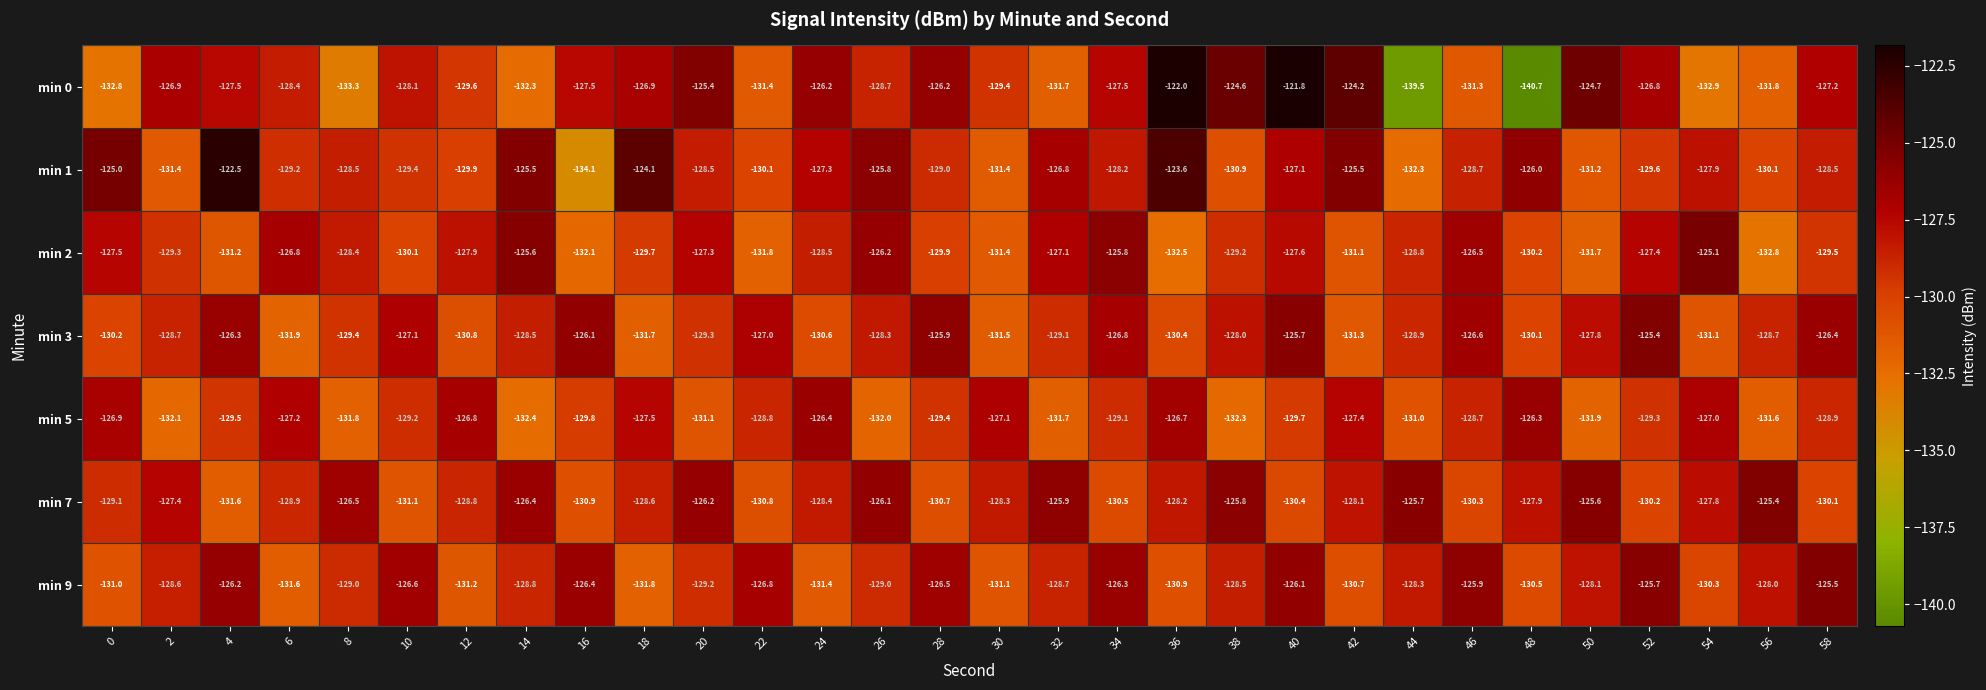

Which series has the widest spread of values?

min 0